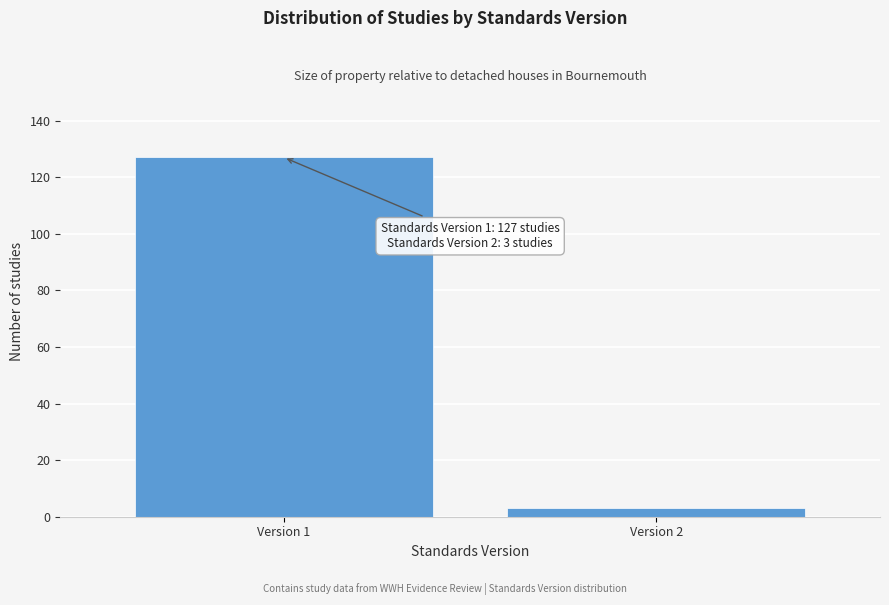

Reading left to right, extract all data points from this chart.

Version 1=127	Version 2=3